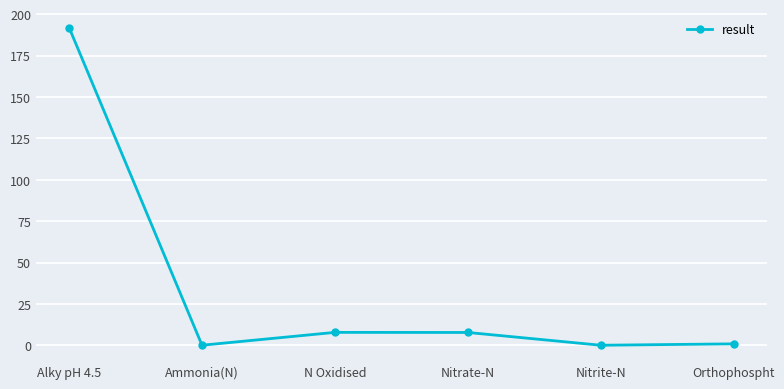

Between Alky pH 4.5 and Nitrate-N, which is larger?

Alky pH 4.5